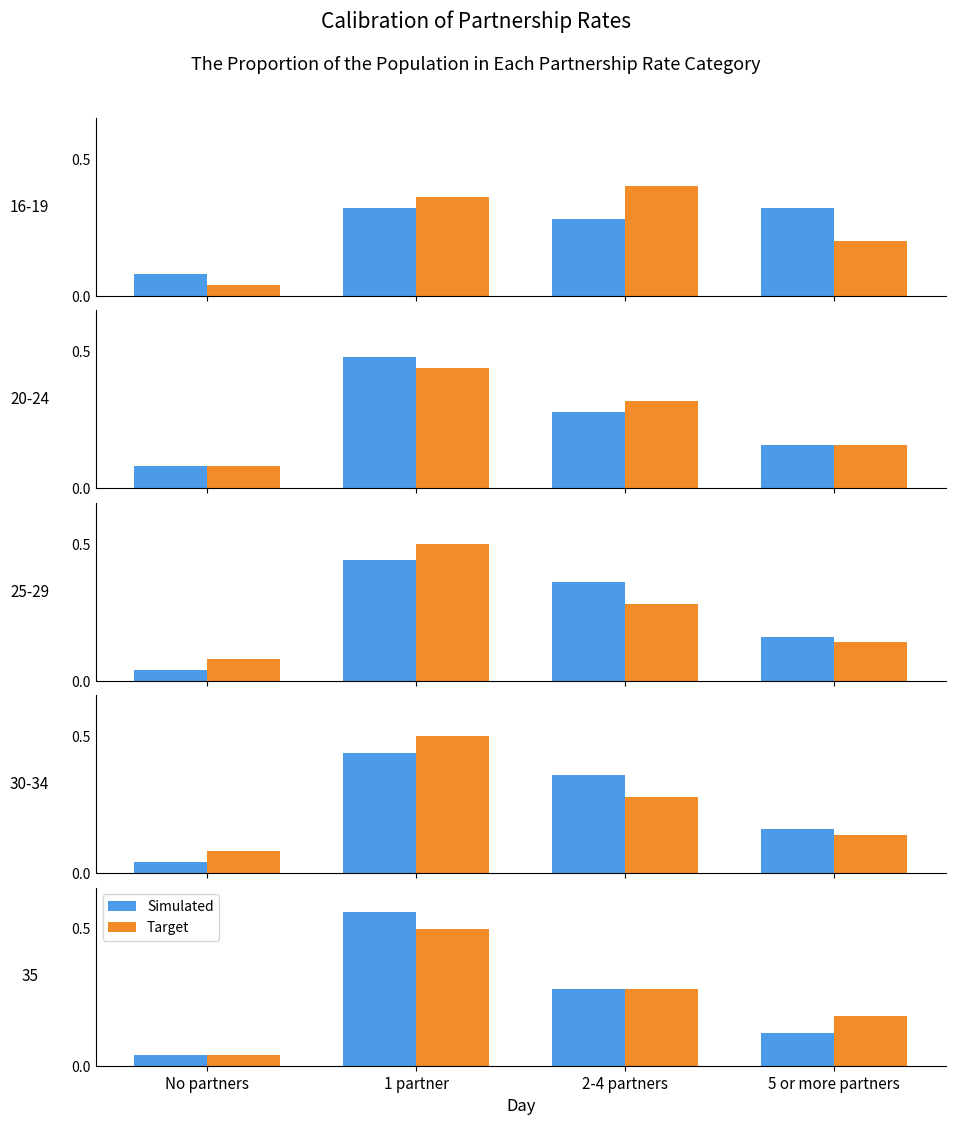

Rank the series at 2-4 partners from lowest to highest value.

Simulated, Target